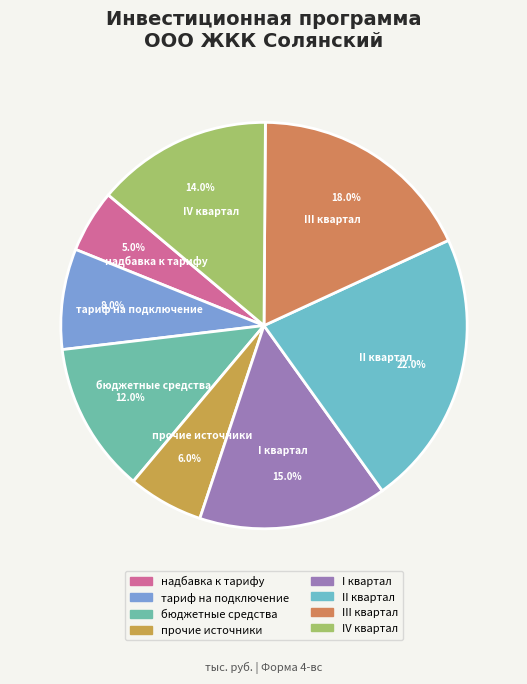

What is the largest slice in the pie chart?

II квартал